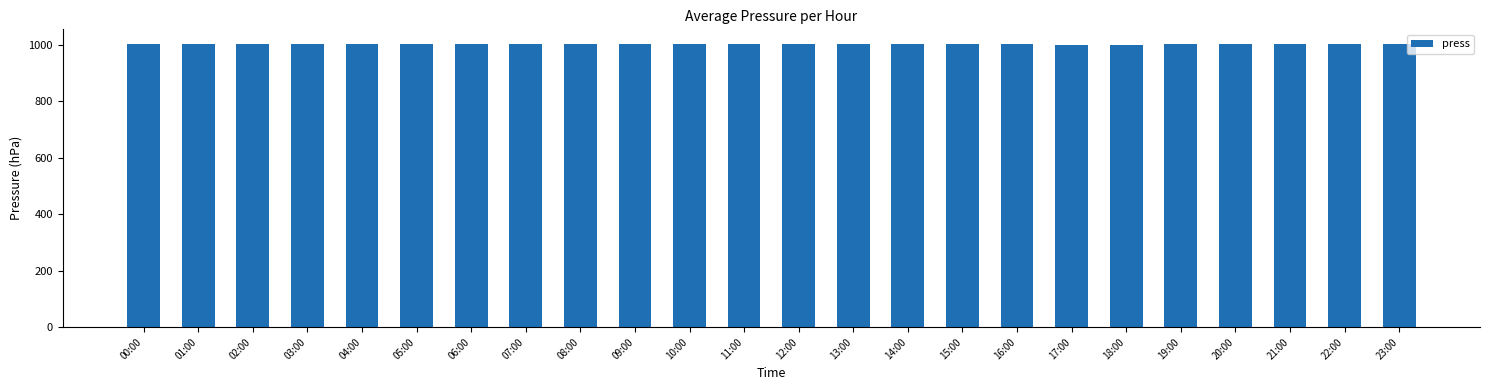

The value at 05:00 is 1002.5. True or false?

True